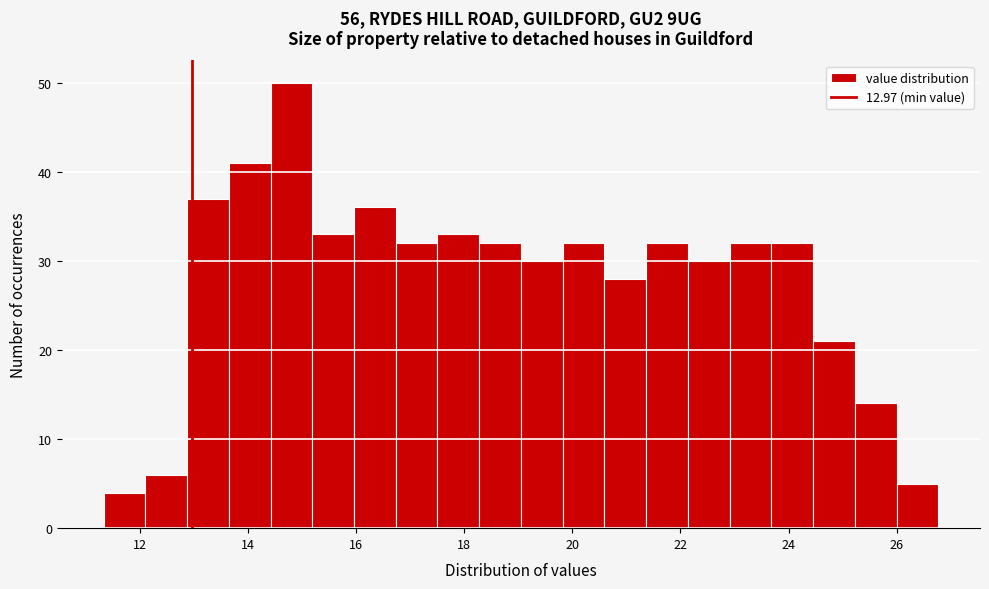

Around what value on the x-axis is the tallest bar? Give the approximate position of its centre, as read against the axis.

14.8